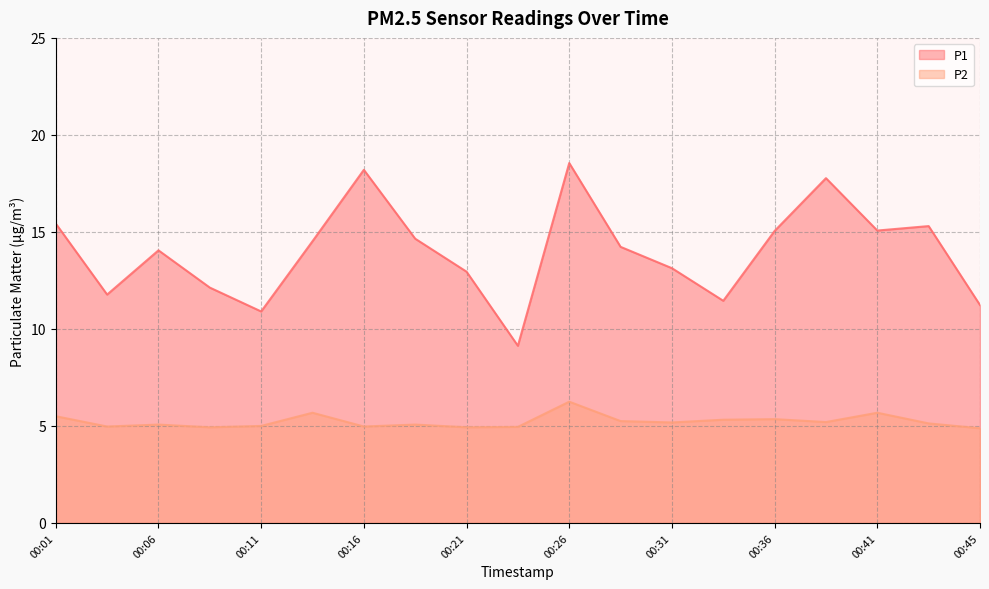

What is the difference between the P2 values at 00:43 and 00:28?

0.1